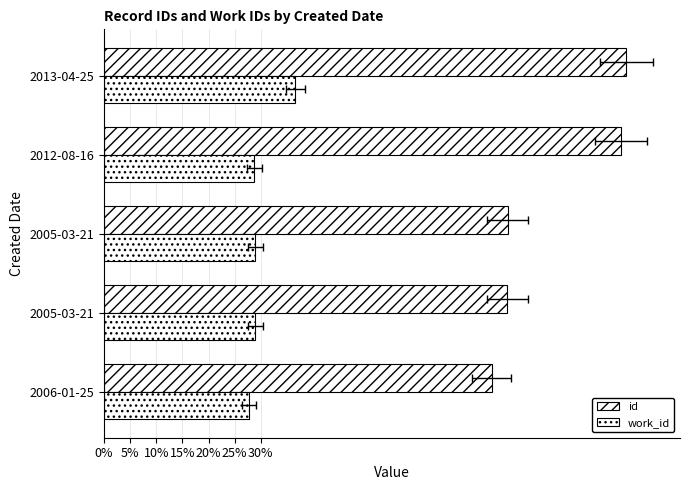

What is the difference between the highest and lowest values at 2013-04-25?

63.4